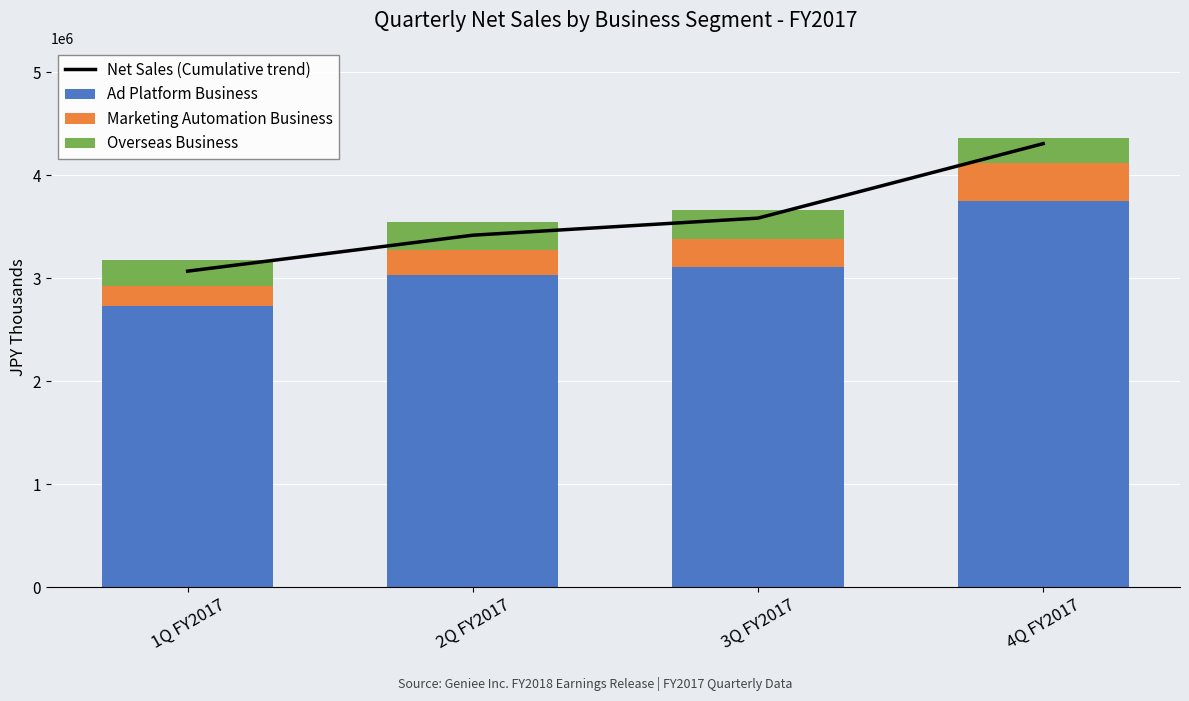

Rank the series at 1Q FY2017 from lowest to highest value.

Marketing Automation Business, Overseas Business, Ad Platform Business, Net Sales (Cumulative trend)